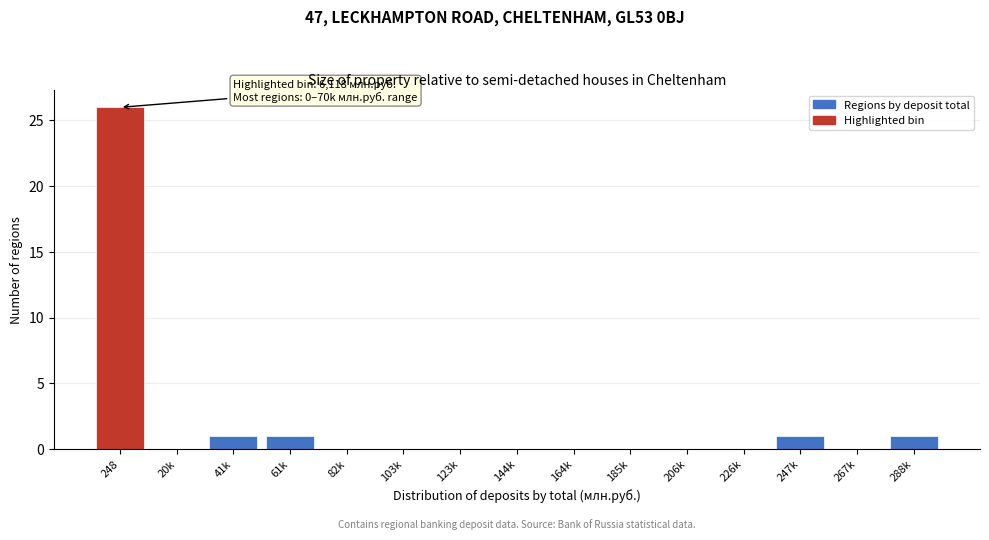

Reading right to left, what are all the values shown in this chart?

288k=1	267k=0	247k=1	226k=0	206k=0	185k=0	164k=0	144k=0	123k=0	103k=0	82k=0	61k=1	41k=1	20k=0	248=26